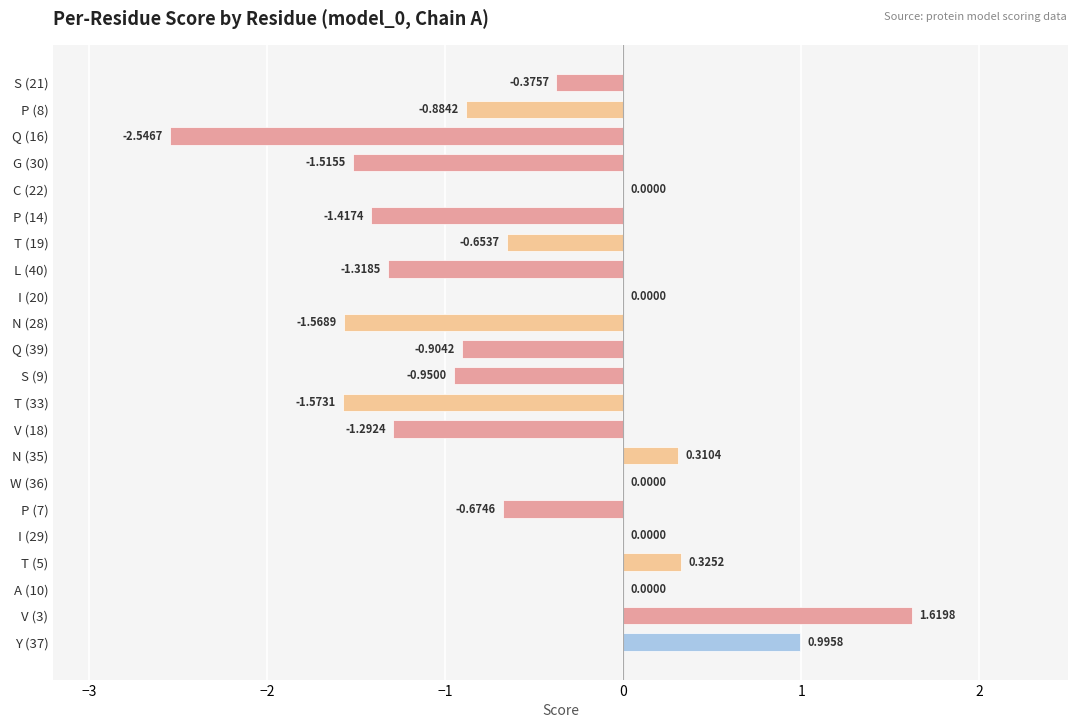

What is the sum of the values at S (21) and T (33)?

-1.9